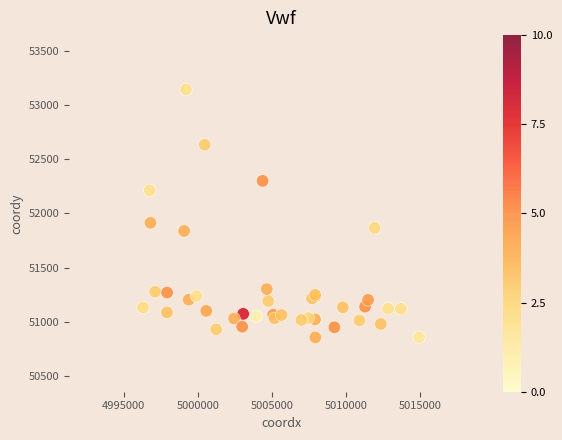

What Y value in the scatter plot is closest to 52000?

51914